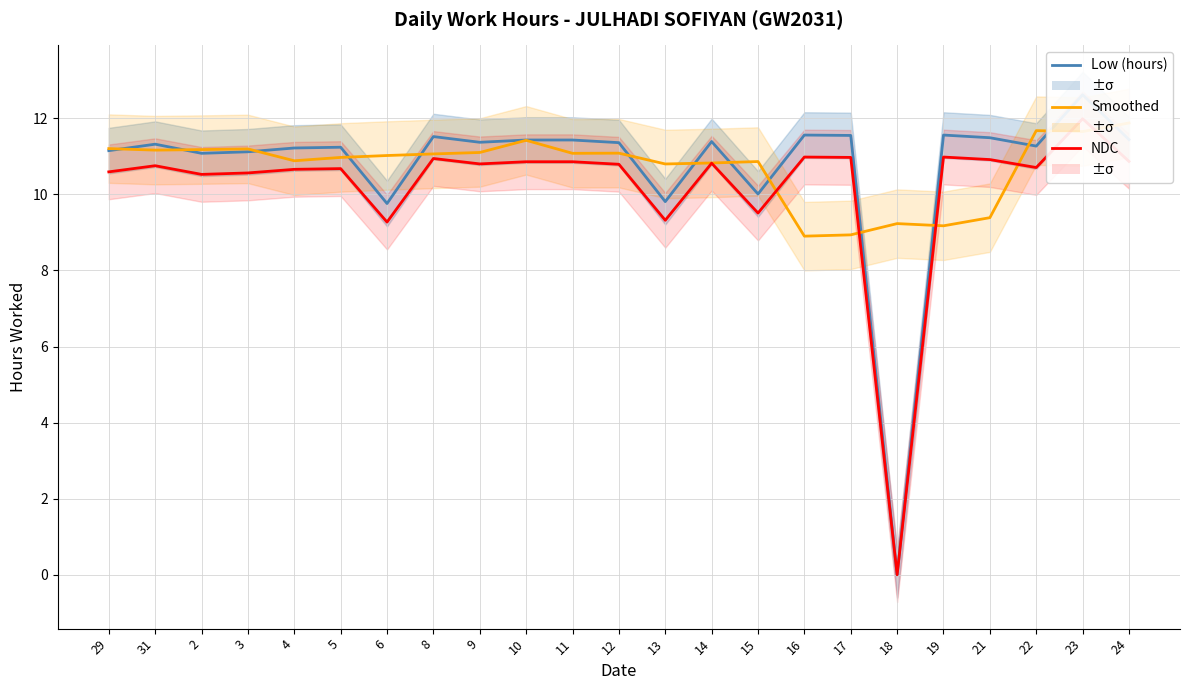

The NDC series shows 3.5 at 12. True or false?

False